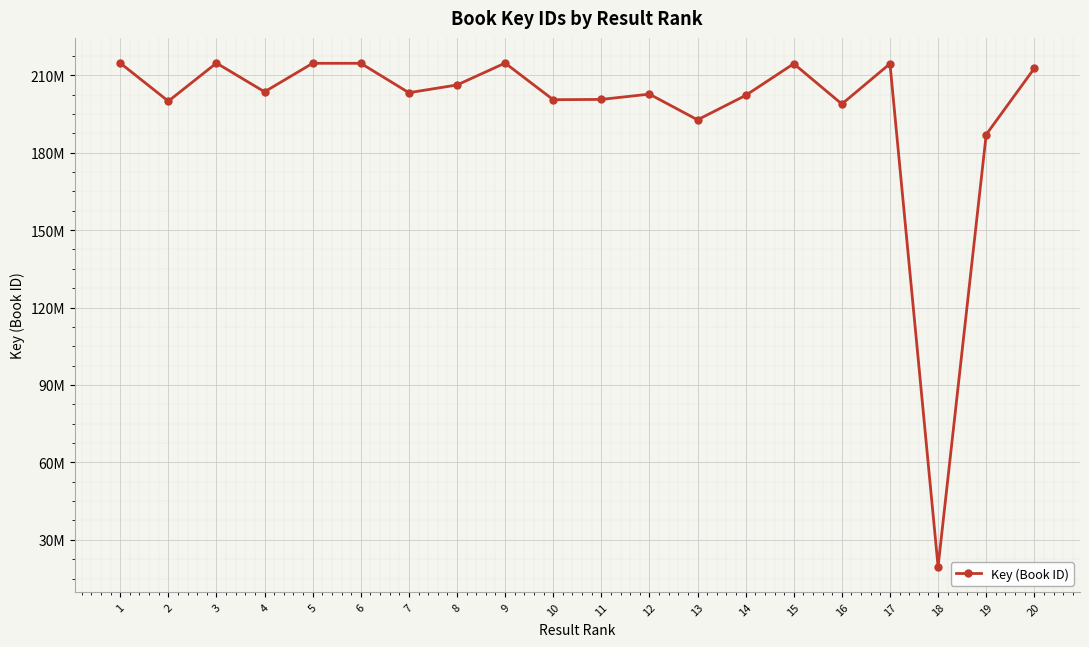

Is it true that the value at 1 is 214691733?

True